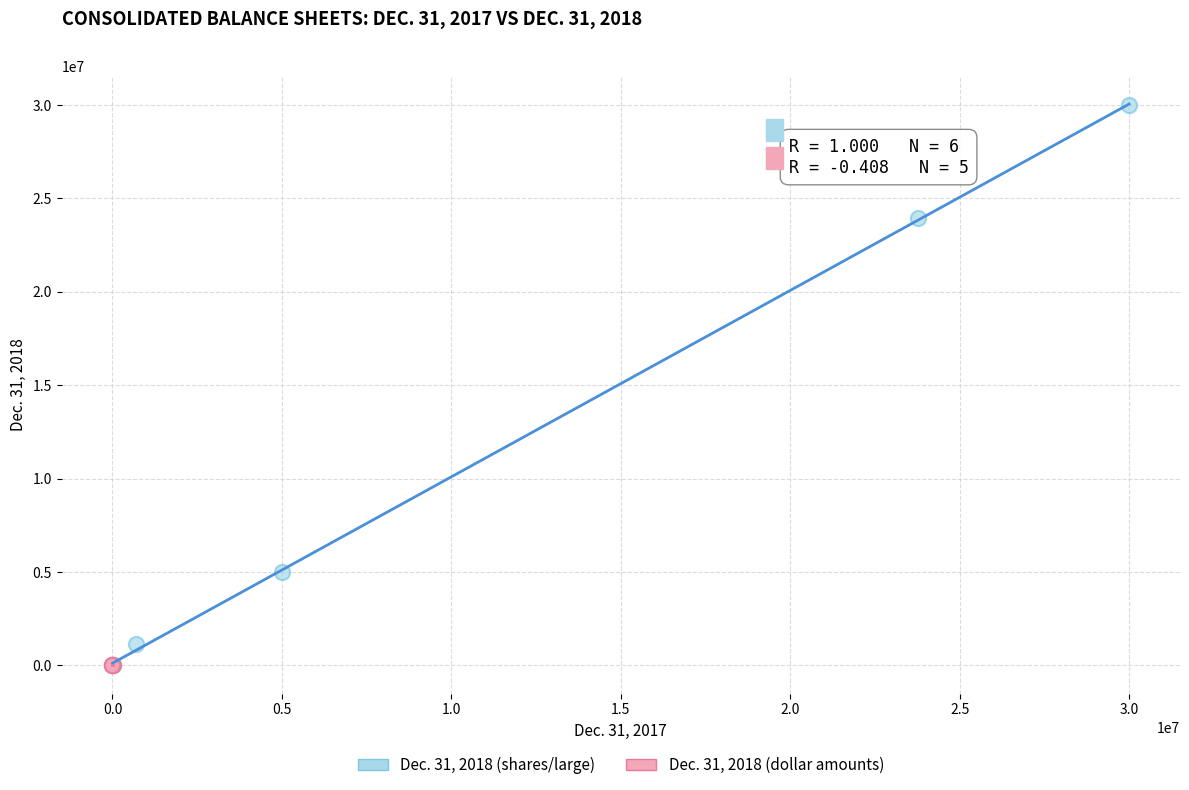

Which series has the largest Y range (max minus min)?

Dec. 31, 2018 (shares/large)